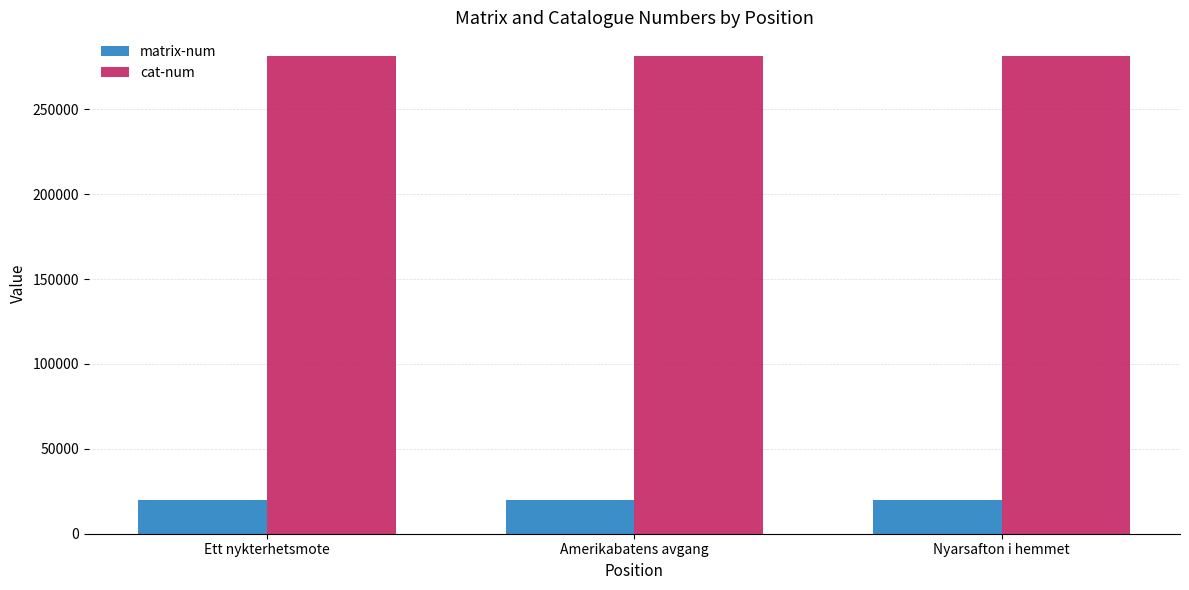

What is the total value across all series at Nyarsafton i hemmet?

301106